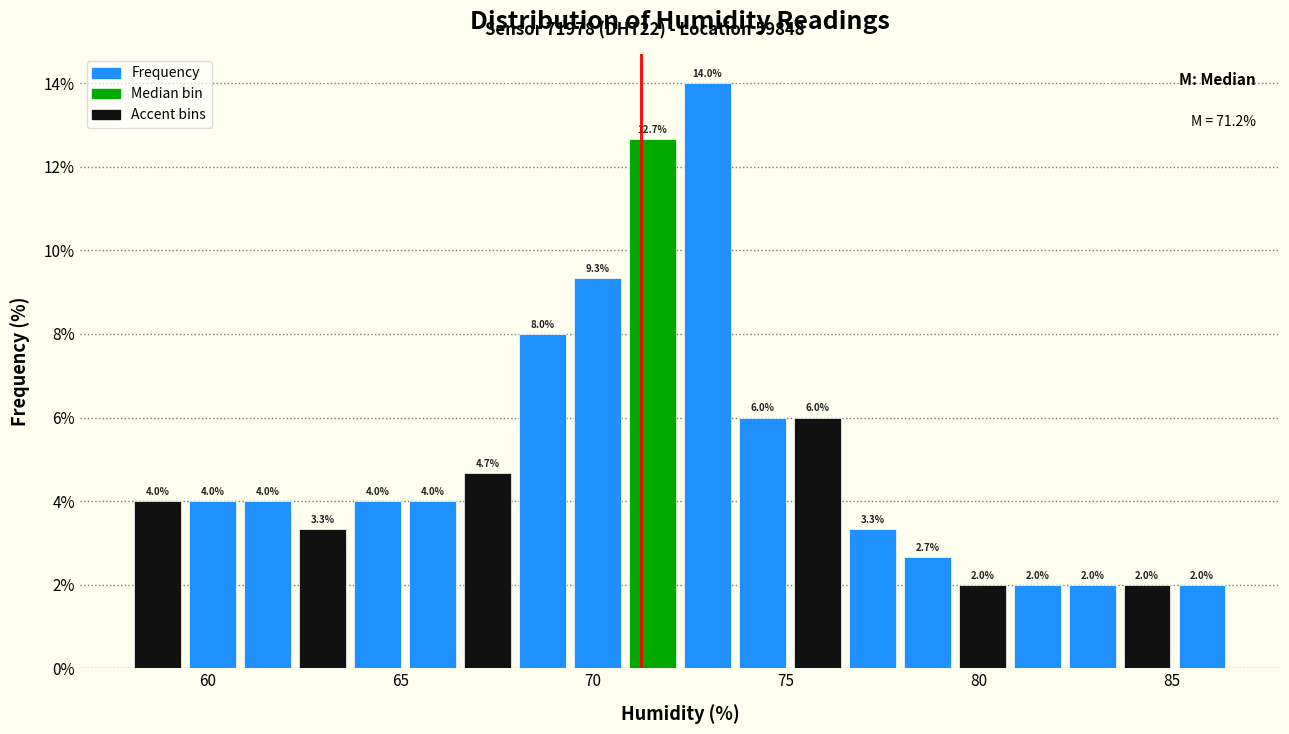

Around what value on the x-axis is the tallest bar? Give the approximate position of its centre, as read against the axis.

73.0